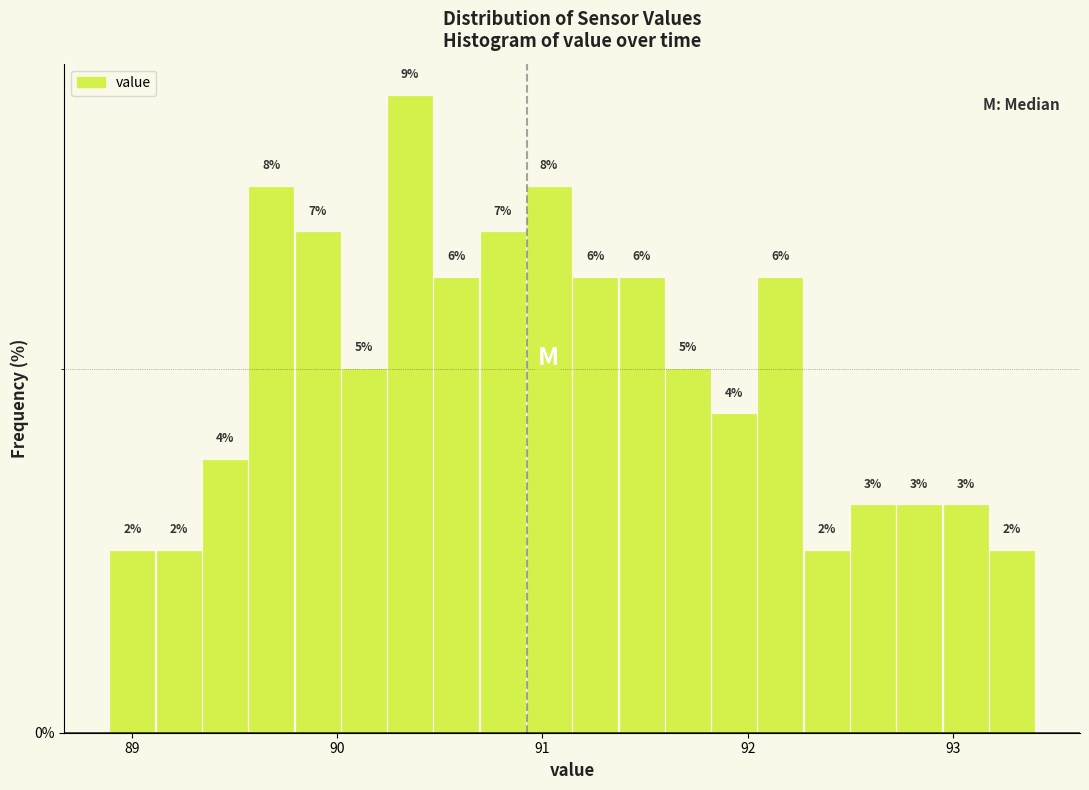

Around what value on the x-axis is the tallest bar? Give the approximate position of its centre, as read against the axis.

90.4